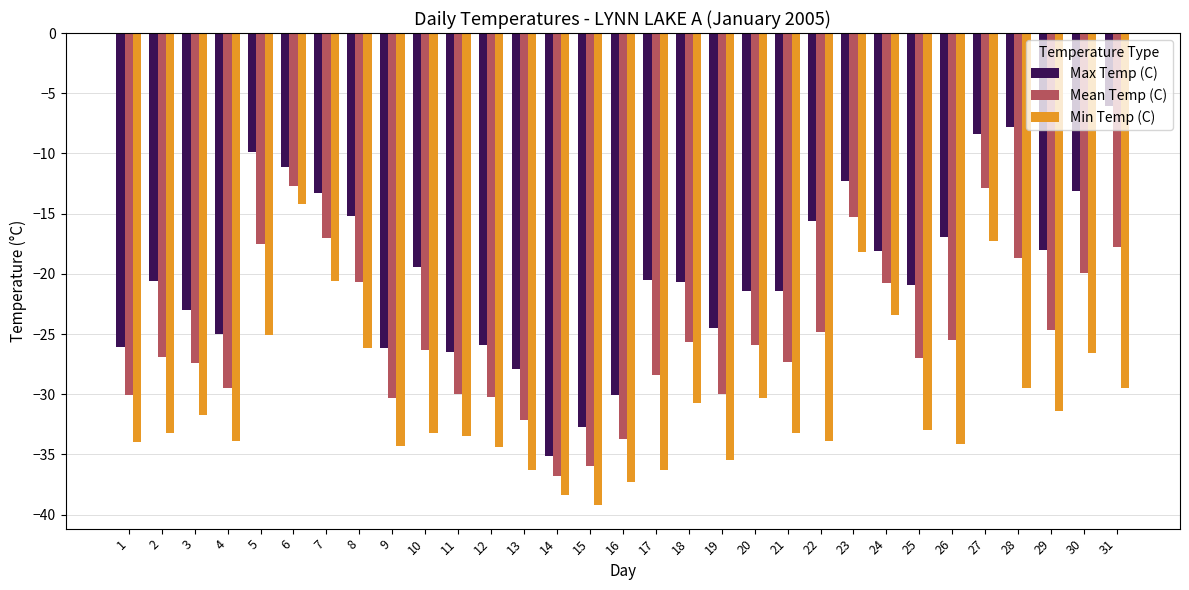

What is the greatest value displayed?

-6.1